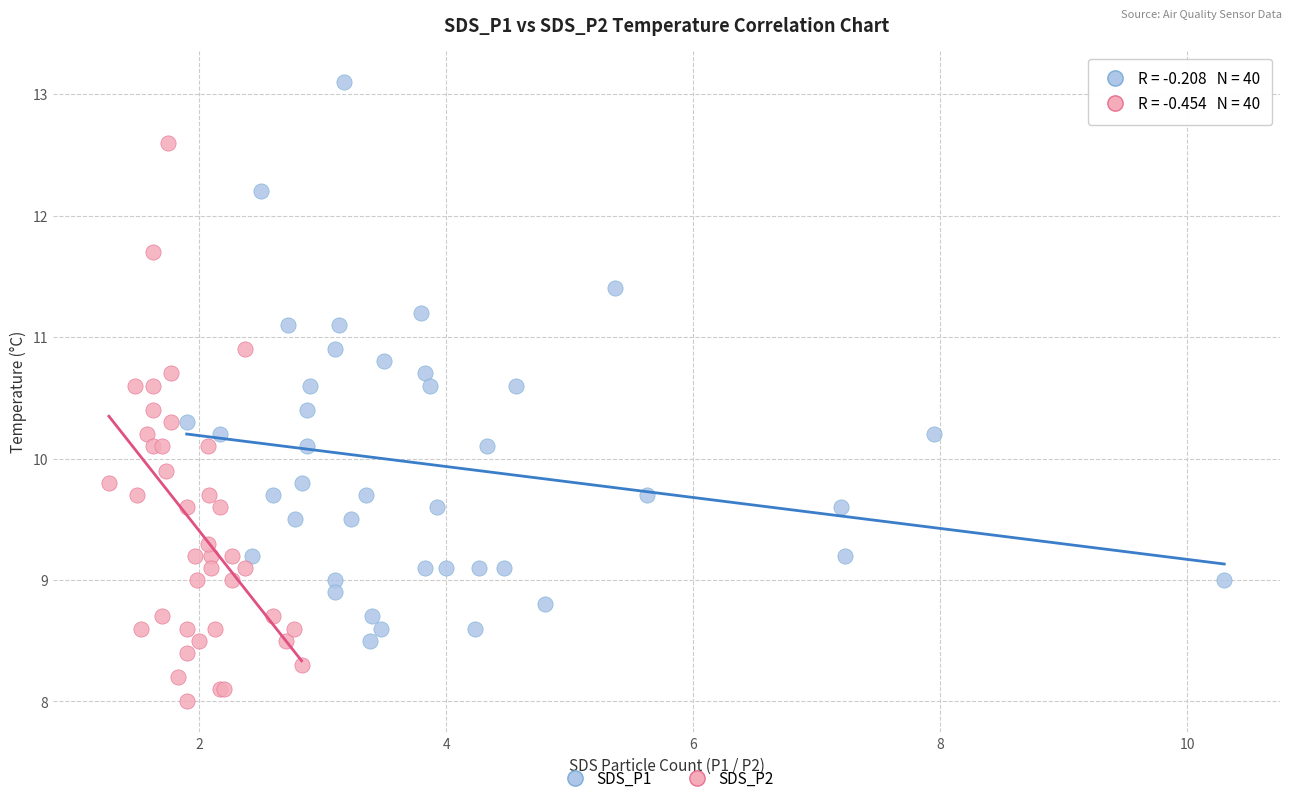

What are all the series names shown in the legend?

SDS_P1, SDS_P2